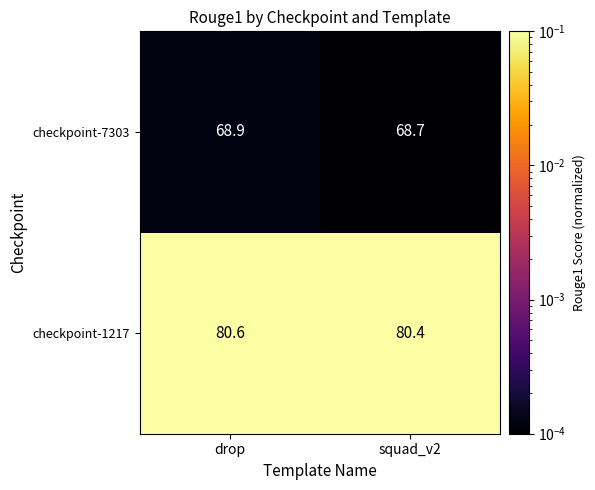

What value does the checkpoint-1217 series have at drop?

80.6